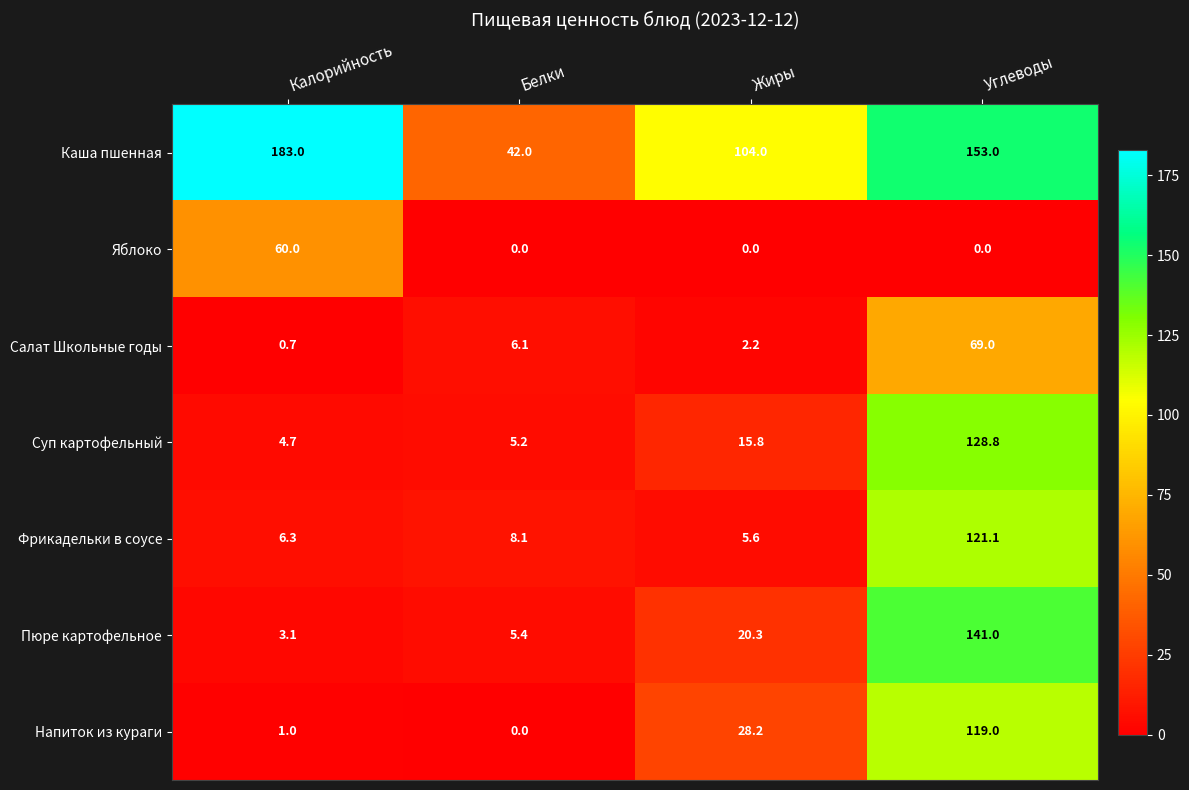

Reading right to left, extract all data points from this chart.

Каша пшенная: Углеводы=153.0	Жиры=104.0	Белки=42.0	Калорийность=183.0
Яблоко: Углеводы=0.0	Жиры=0.0	Белки=0.0	Калорийность=60.0
Салат Школьные годы: Углеводы=69.0	Жиры=2.2	Белки=6.1	Калорийность=0.7
Суп картофельный: Углеводы=128.8	Жиры=15.8	Белки=5.2	Калорийность=4.7
Фрикадельки в соусе: Углеводы=121.1	Жиры=5.6	Белки=8.1	Калорийность=6.3
Пюре картофельное: Углеводы=141.0	Жиры=20.3	Белки=5.4	Калорийность=3.1
Напиток из кураги: Углеводы=119.0	Жиры=28.2	Белки=0.0	Калорийность=1.0